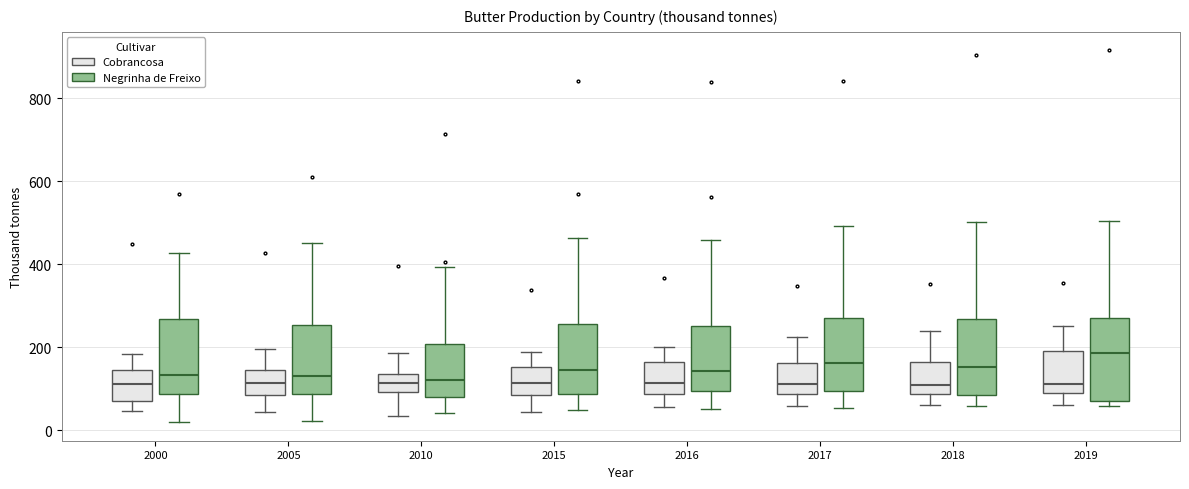

Reading left to right, read every box against the y-axis: the position of its median line, the range the box covers, and the ends of its whiskers. The values are not printed on the chart, so give them approximately, as read against the axis.

2000 (Cobrancosa): median 120, box 60 to 140, whiskers 40 to 180
2000 (Negrinha de Freixo): median 140, box 80 to 260, whiskers 20 to 420
2005 (Cobrancosa): median 120, box 80 to 140, whiskers 40 to 200
2005 (Negrinha de Freixo): median 140, box 80 to 260, whiskers 20 to 460
2010 (Cobrancosa): median 120, box 100 to 140, whiskers 40 to 180
2010 (Negrinha de Freixo): median 120, box 80 to 200, whiskers 40 to 400
2015 (Cobrancosa): median 120, box 80 to 160, whiskers 40 to 180
2015 (Negrinha de Freixo): median 140, box 80 to 260, whiskers 40 to 460
2016 (Cobrancosa): median 120, box 80 to 160, whiskers 60 to 200
2016 (Negrinha de Freixo): median 140, box 100 to 260, whiskers 60 to 460
2017 (Cobrancosa): median 120, box 80 to 160, whiskers 60 to 220
2017 (Negrinha de Freixo): median 160, box 100 to 260, whiskers 60 to 500
2018 (Cobrancosa): median 100, box 80 to 160, whiskers 60 to 240
2018 (Negrinha de Freixo): median 160, box 80 to 260, whiskers 60 to 500
2019 (Cobrancosa): median 120, box 100 to 200, whiskers 60 to 260
2019 (Negrinha de Freixo): median 180, box 80 to 260, whiskers 60 to 500